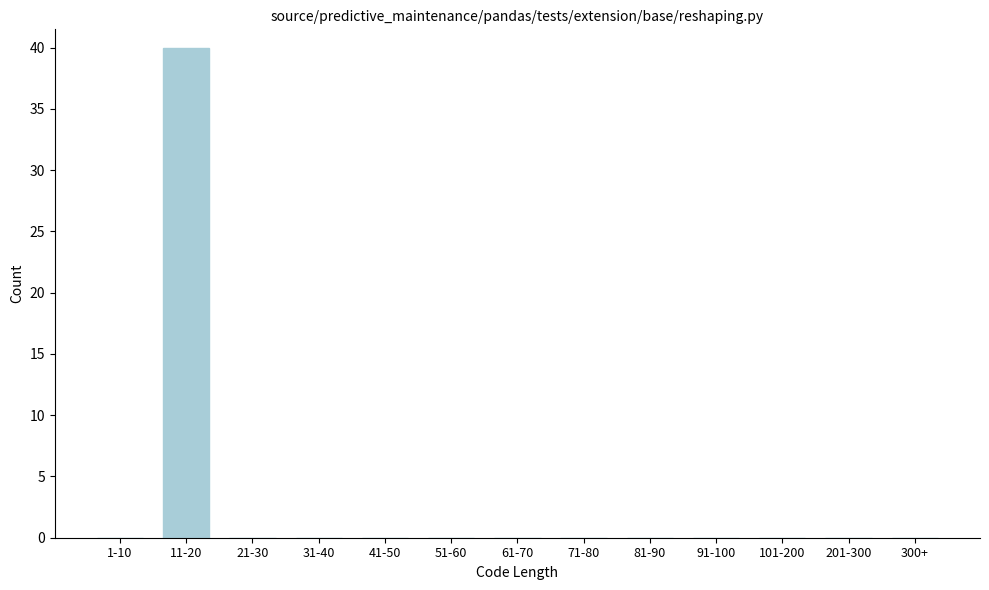

Reading left to right, what are all the values shown in this chart?

1-10=0	11-20=40	21-30=0	31-40=0	41-50=0	51-60=0	61-70=0	71-80=0	81-90=0	91-100=0	101-200=0	201-300=0	300+=0